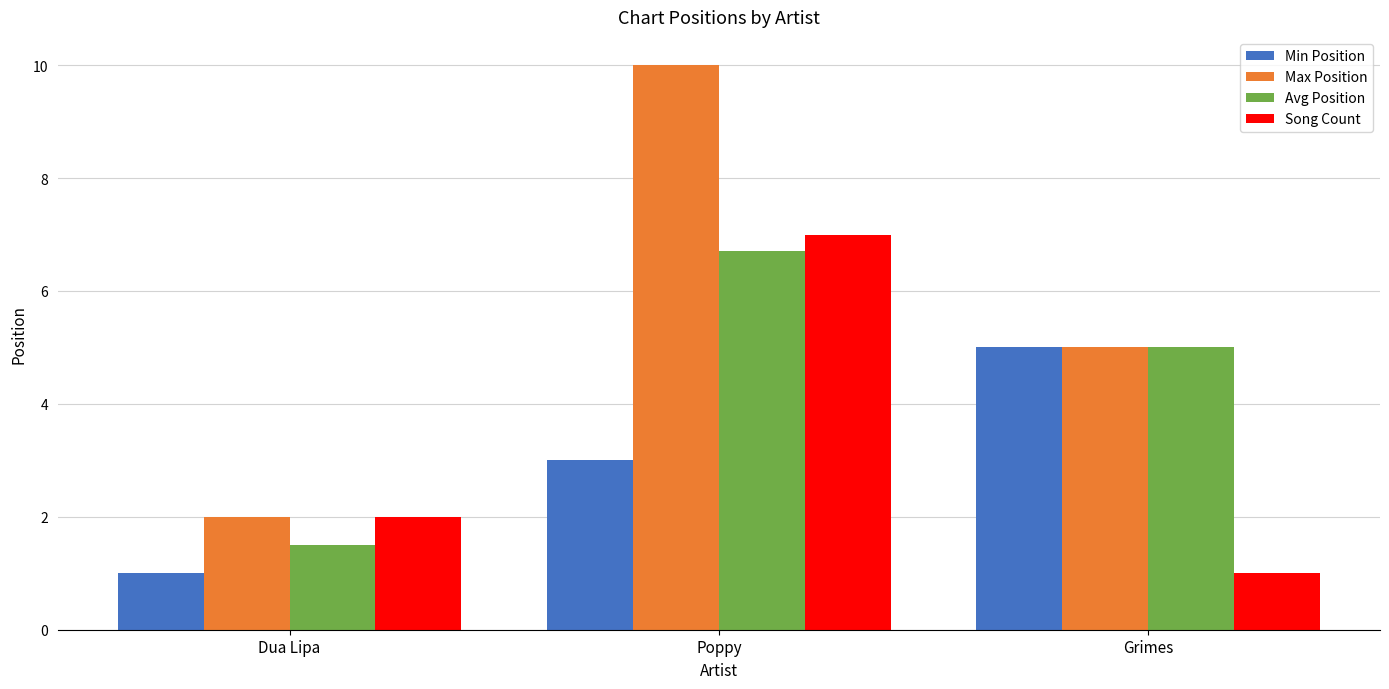

List the labels in order of Song Count value, smallest first.

Grimes, Dua Lipa, Poppy